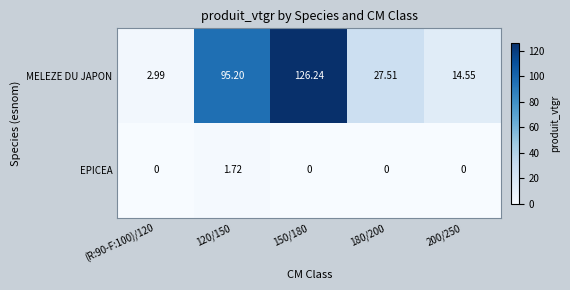

At 120/150, list the series in order from largest to smallest.

MELEZE DU JAPON, EPICEA